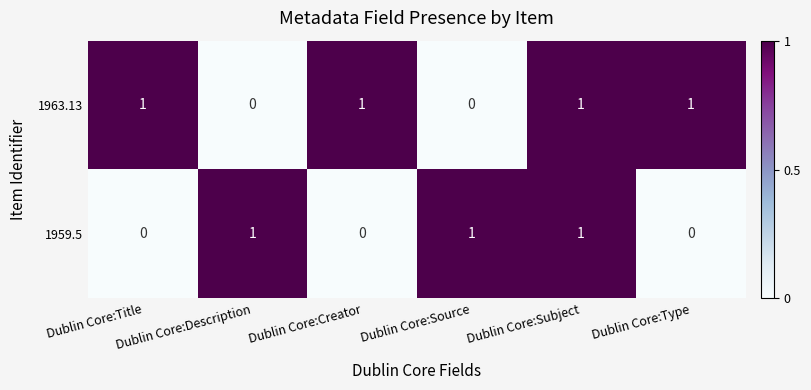

What is the sum of all 1959.5 values?

3